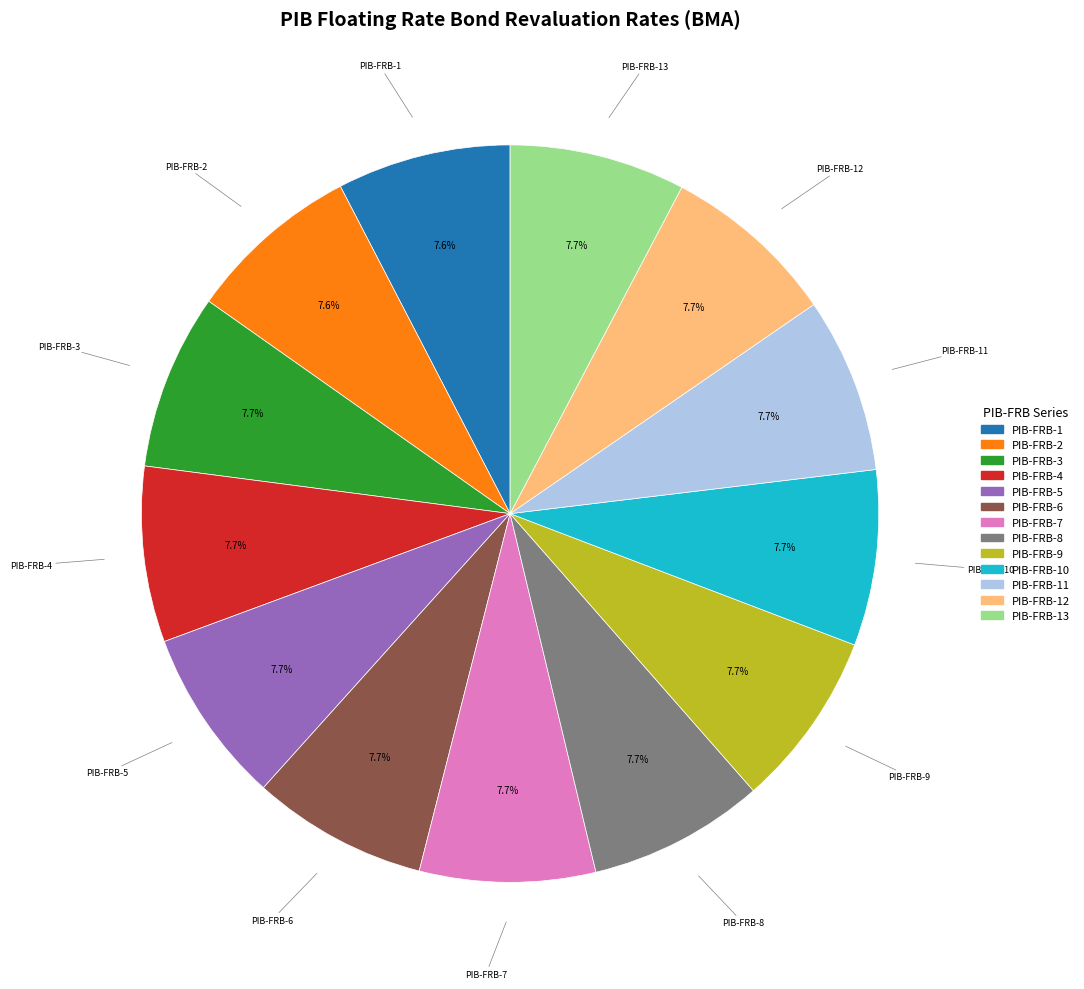

To the nearest percent, what is the average slice percentage?

8%